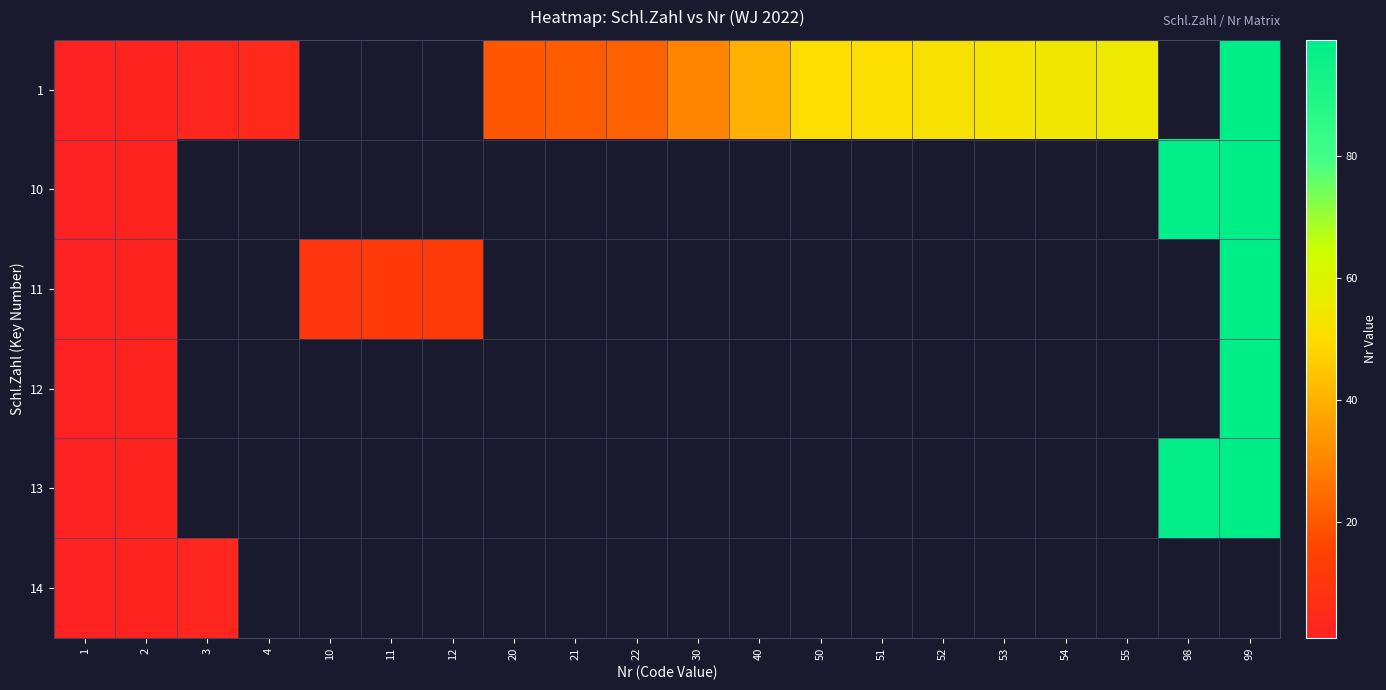

At which category is the sum across all series the highest?

2